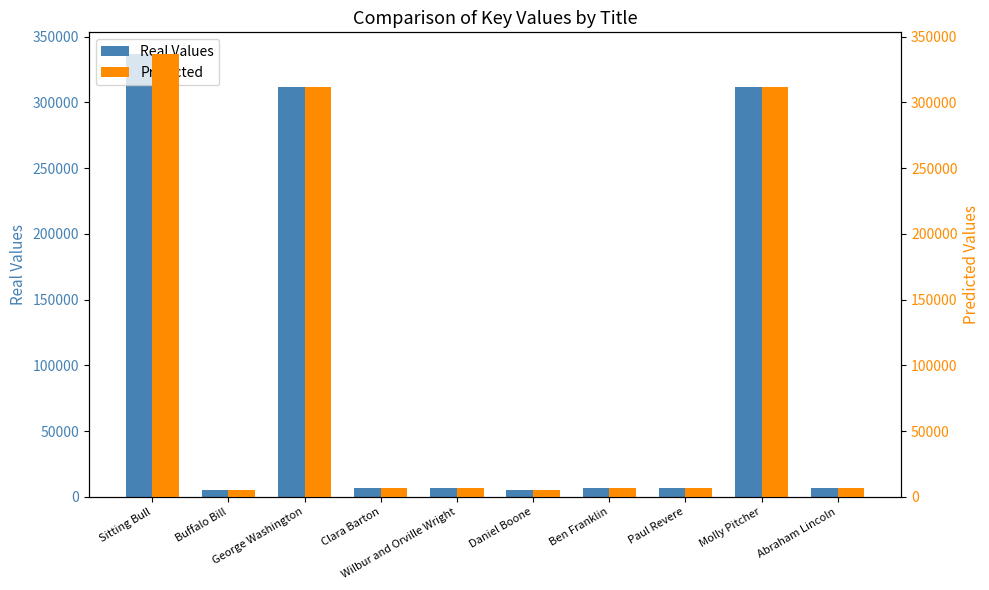

Reading right to left, what are all the values shown in this chart?

Real Values: Abraham Lincoln=6564	Molly Pitcher=311301	Paul Revere=6568	Ben Franklin=6559	Daniel Boone=5059	Wilbur and Orville Wright=6566	Clara Barton=6560	George Washington=311315	Buffalo Bill=5075	Sitting Bull=336372
Predicted: Abraham Lincoln=6564	Molly Pitcher=311301	Paul Revere=6568	Ben Franklin=6559	Daniel Boone=5059	Wilbur and Orville Wright=6566	Clara Barton=6560	George Washington=311315	Buffalo Bill=5075	Sitting Bull=336372